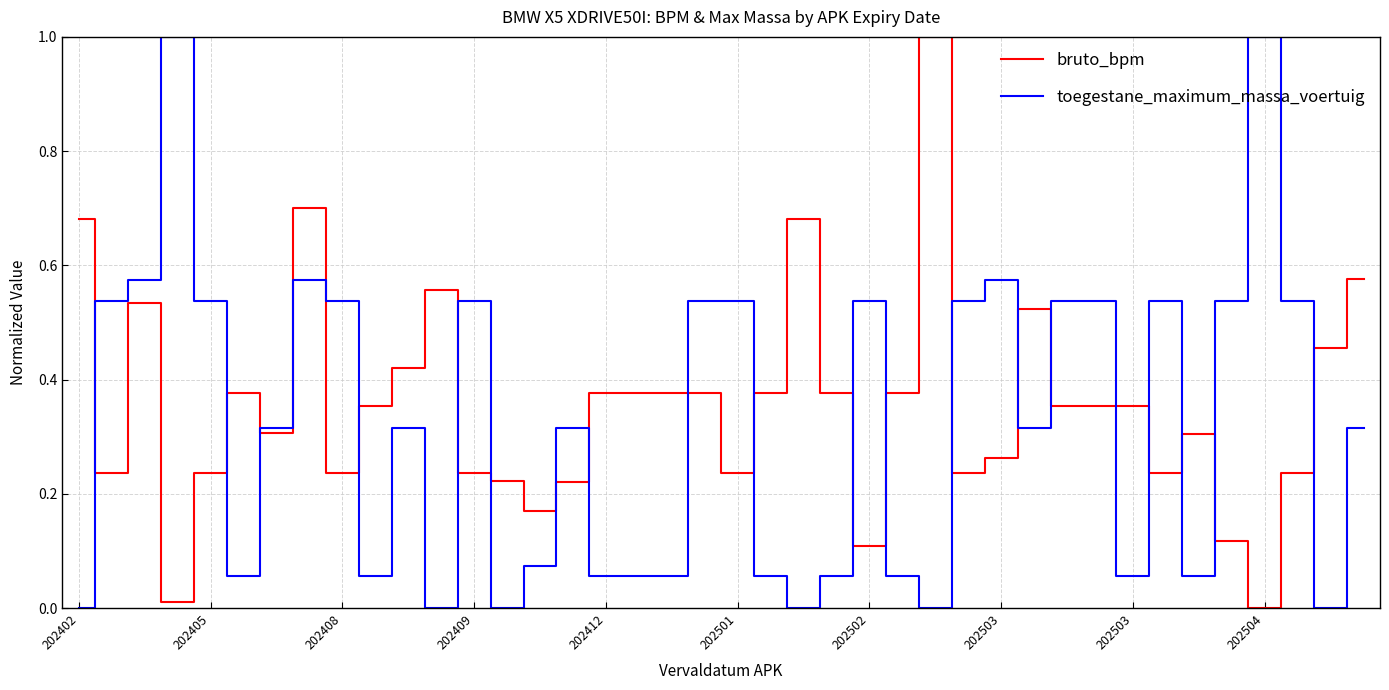

What is the greatest value displayed?

1.0